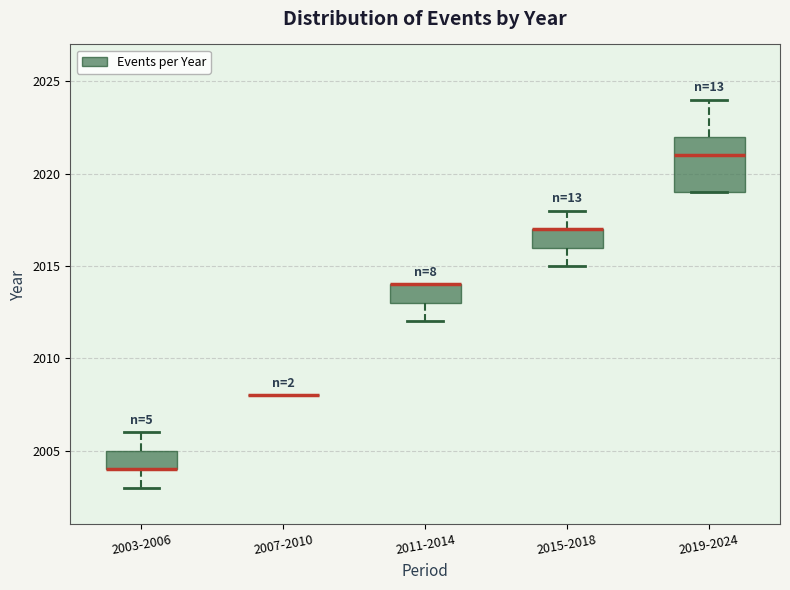

Reading left to right, transcribe this box plot: for each box, give where its median line is, the range the box spans, and where its two whiskers end, as read against the y-axis. The values are not printed on the chart, so give them approximately, as read against the axis.

2003-2006: median 2004 (drawn on the box's lower edge), box 2004 to 2005, whiskers 2003 to 2006
2007-2010: box collapsed to a line at 2008, whiskers 2008 to 2008
2011-2014: median 2014 (drawn on the box's upper edge), box 2013 to 2014, whiskers 2012 to 2014
2015-2018: median 2017 (drawn on the box's upper edge), box 2016 to 2017, whiskers 2015 to 2018
2019-2024: median 2021, box 2019 to 2022, whiskers 2019 to 2024